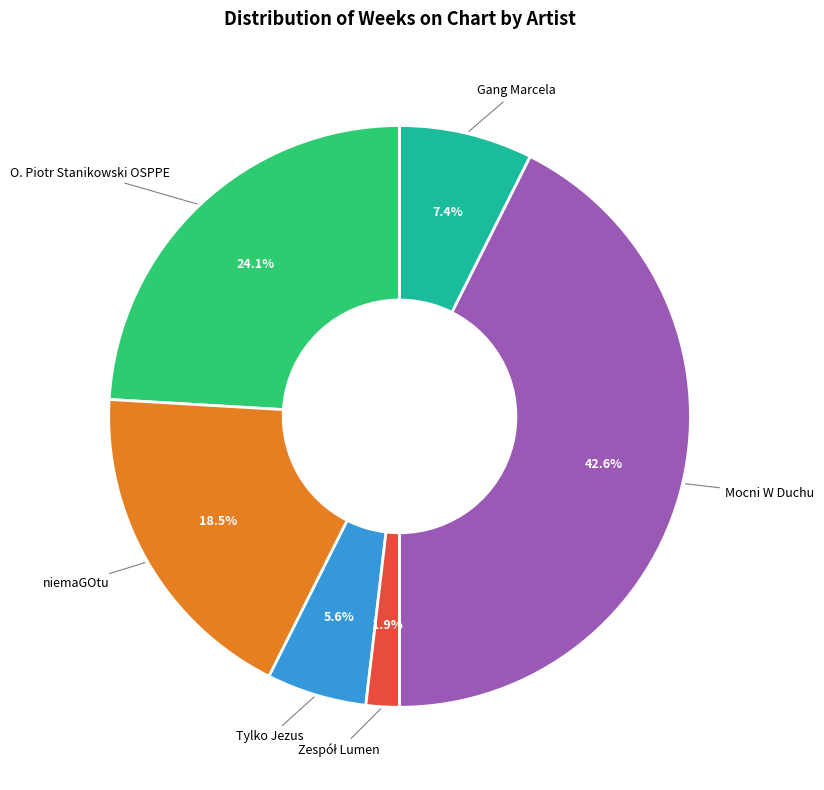

To the nearest percent, what is the difference between the largest and smallest slice percentages?

41%